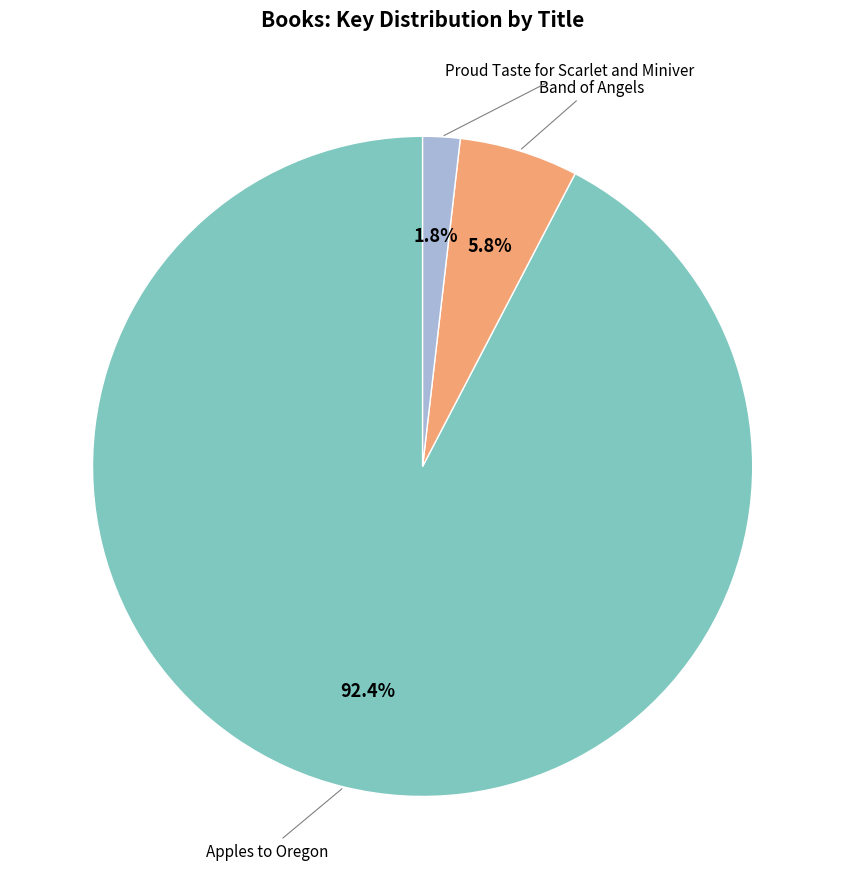

How many slices are in this pie chart?

3